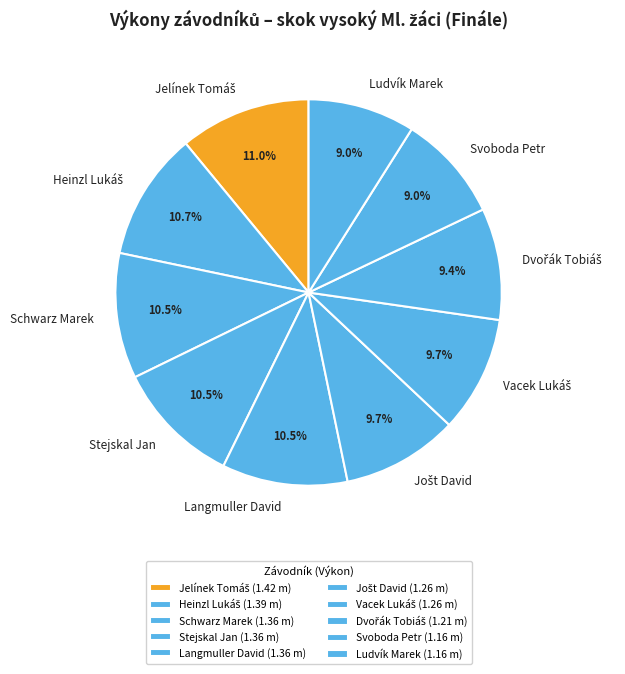

Is there any slice that represents more than half of the pie?

No